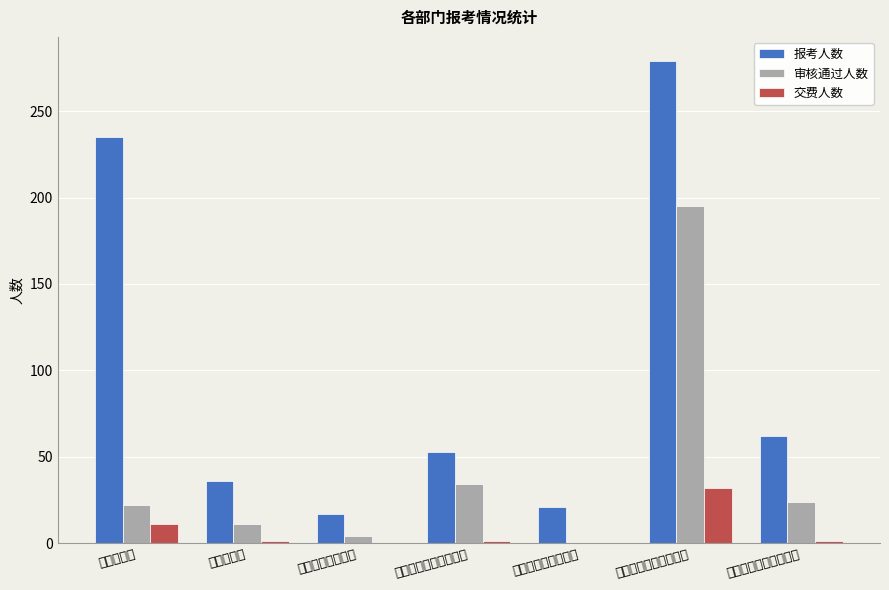

What is the difference between the maximum and minimum values in the 交费人数 series?

32